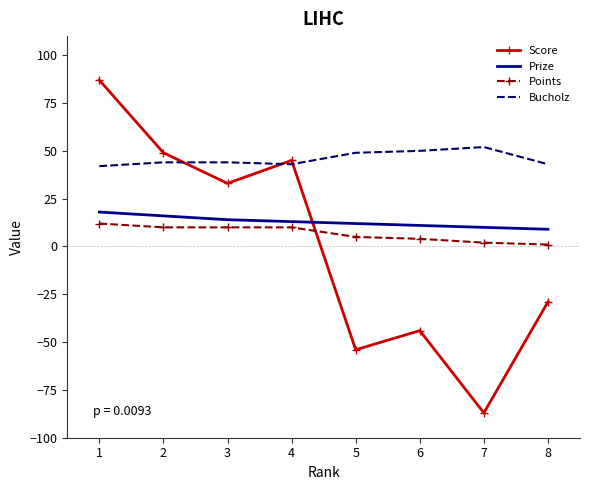

After their last crossing, which series has the higher values: Points or Score?

Points